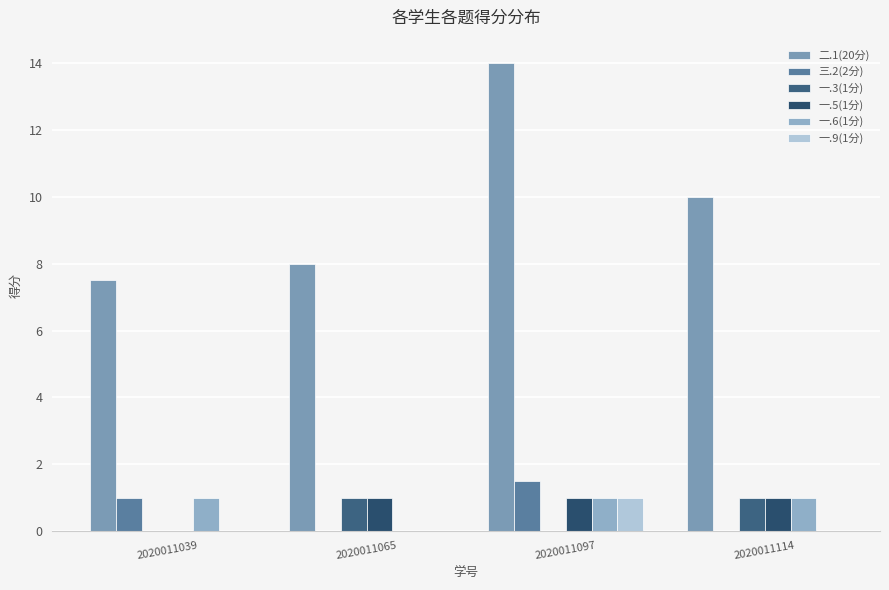

Does the chart contain stacked bars?

No